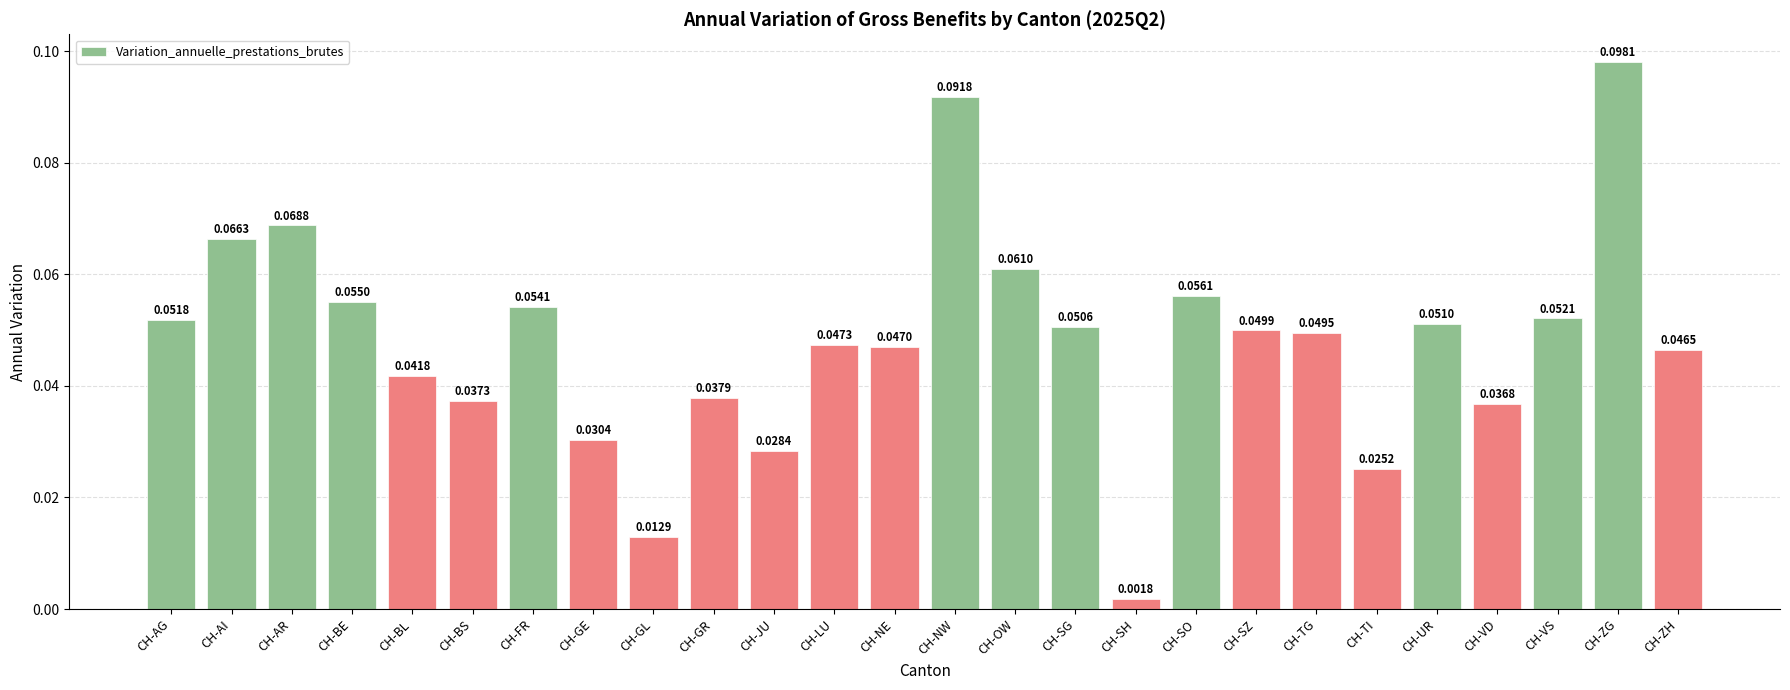

How many bars are there in total?

26